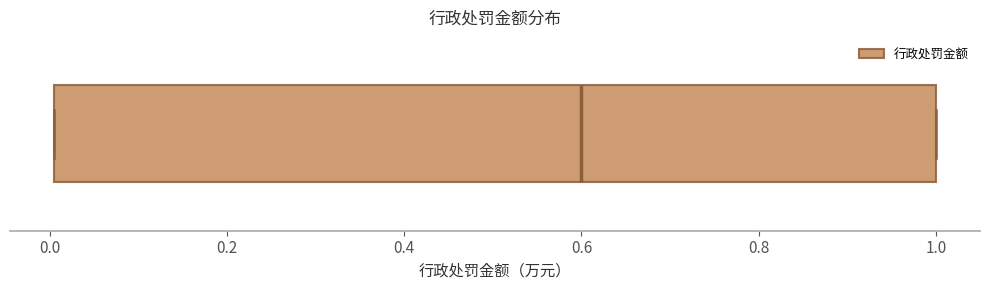

Transcribe this box plot: give where the median line is, the range the box spans, and where the two whiskers end, as read against the x-axis. The values are not printed on the chart, so give them approximately, as read against the axis.

median 0.6, box 0.0 to 1.0, whiskers 0.0 to 1.0